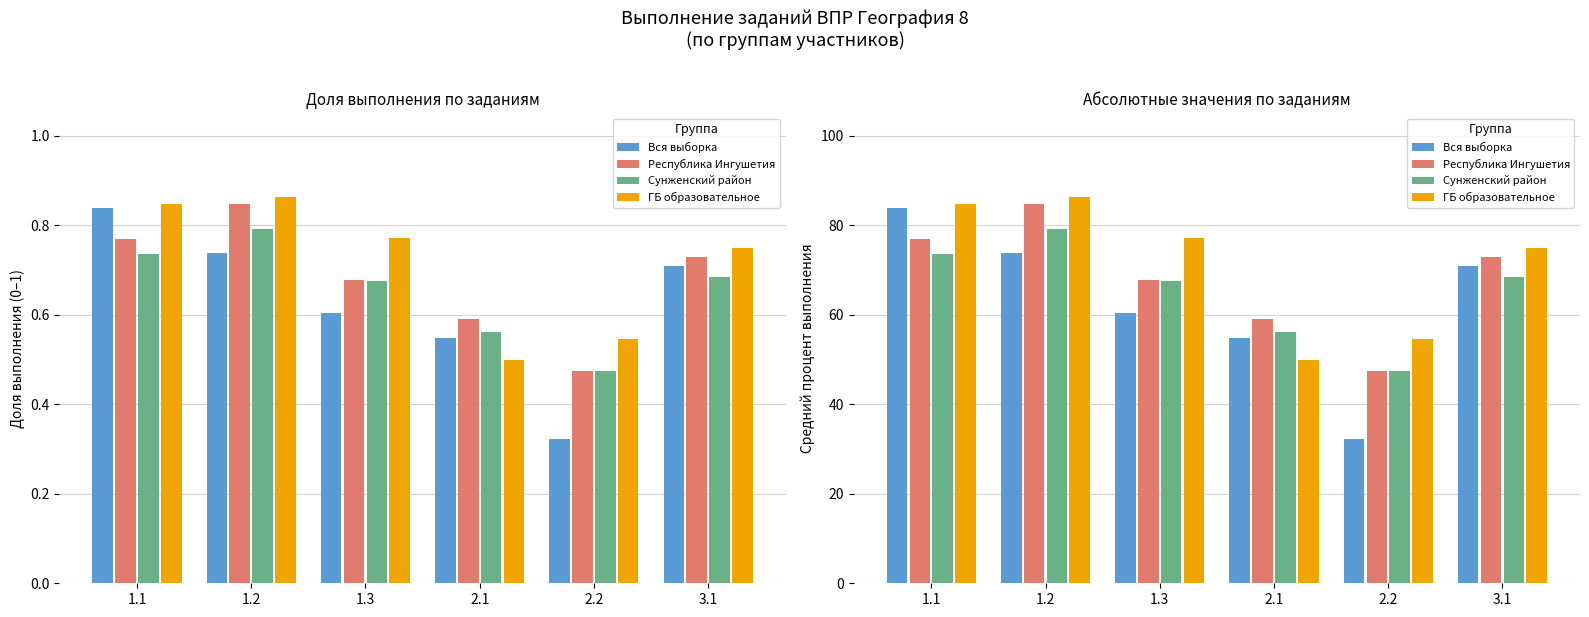

Reading left to right, what are all the values shown in this chart?

Вся выборка: 83.9	73.8	60.5	54.9	32.3	70.8
Республика Ингушетия: 76.9	84.8	67.7	59.1	47.5	72.8
Сунженский район: 73.6	79.2	67.6	56.1	47.4	68.4
ГБ образовательное: 84.8	86.4	77.3	50.0	54.5	75.0